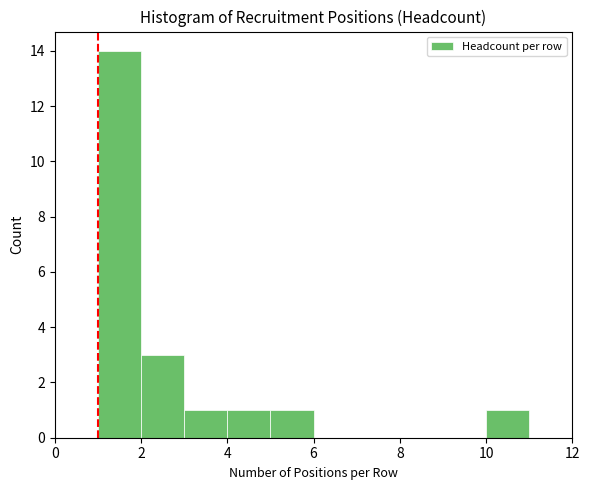

What is the height of the bar covering 5 to 6 on the x-axis? The values are not printed on the chart, so give them approximately, as read against the axis.

1